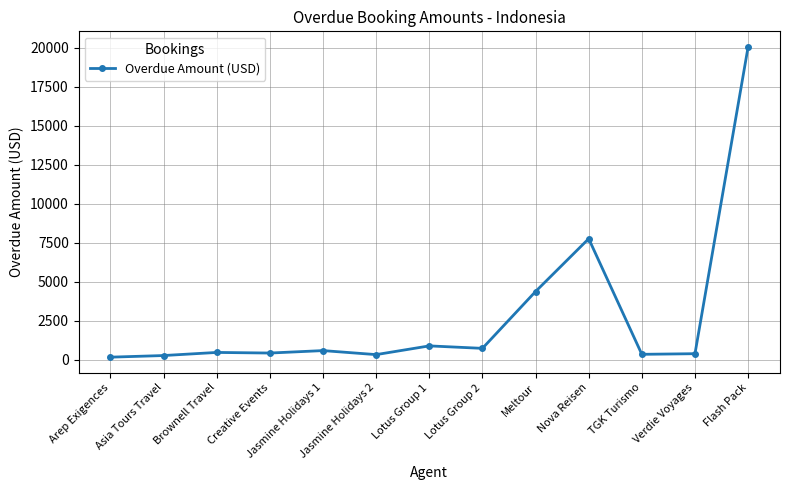

How many values are below 454?

6